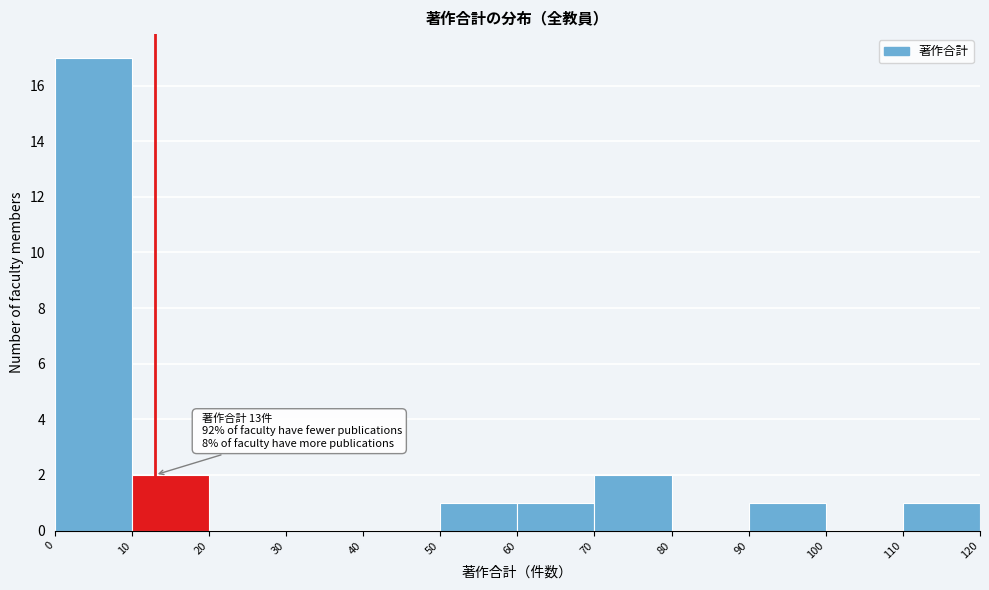

Over which range of the x-axis is the bar tallest?

0 to 10